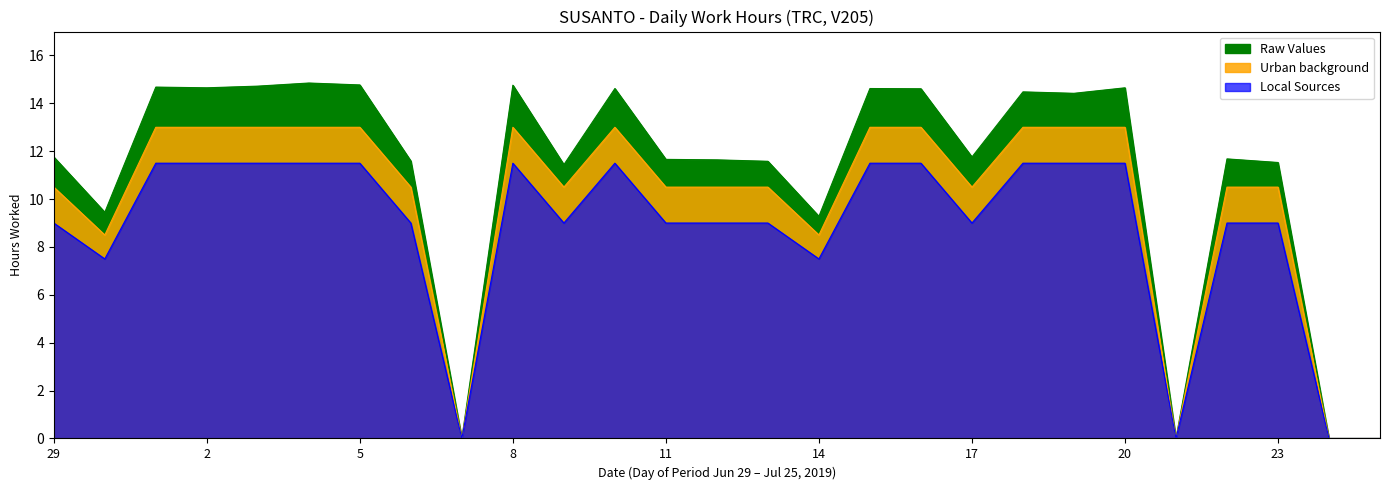

How many interior local peaks does the Local Sources series have?

2